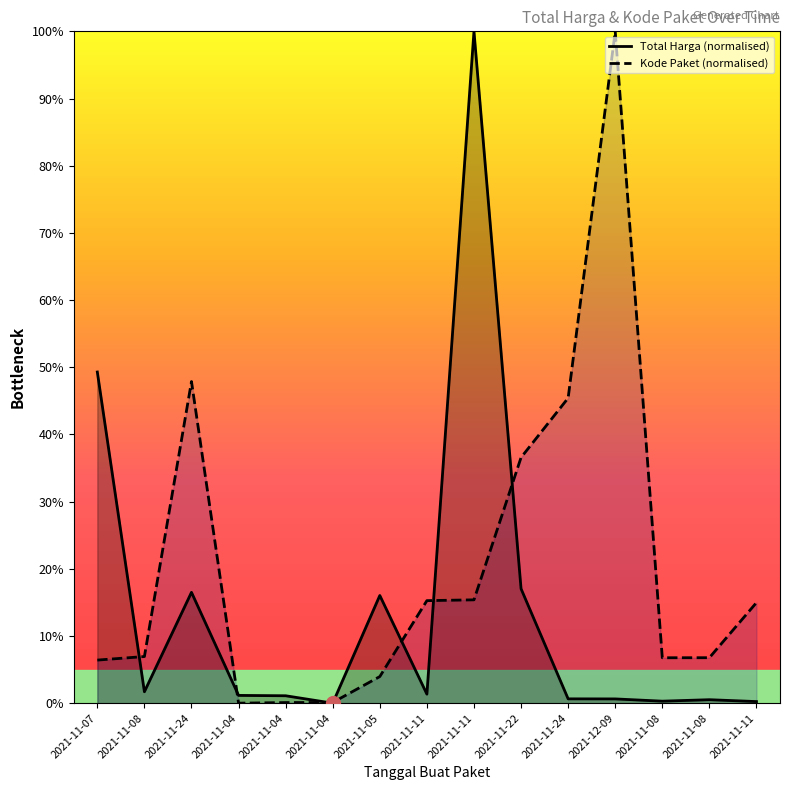

True or false: Kode Paket (normalised) has more than 0 points higher than both neighbors.

True